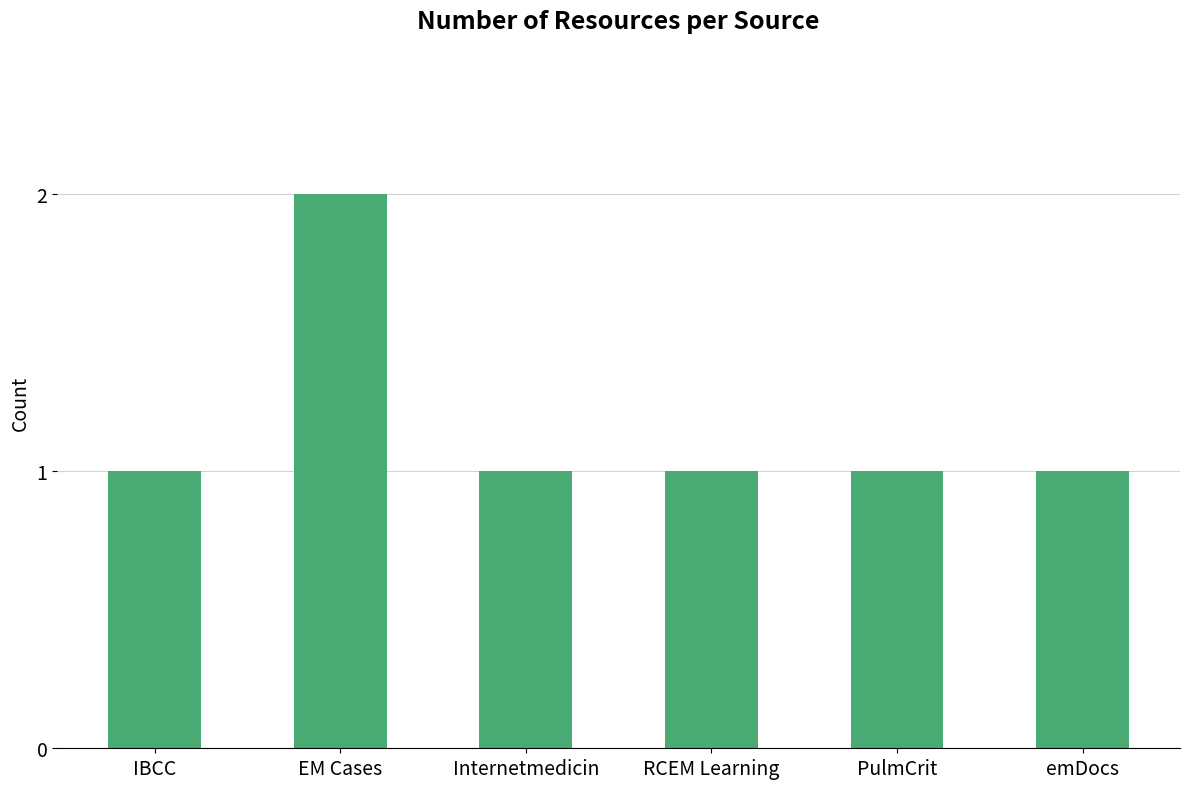

The value at IBCC is 2. True or false?

False